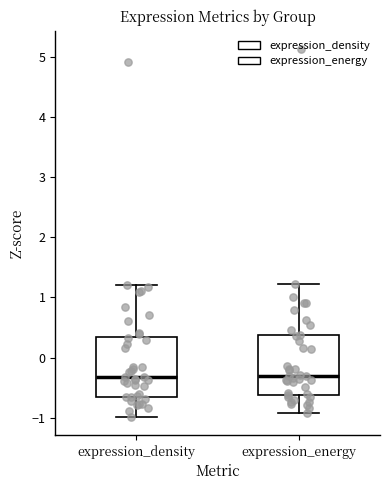

Reading left to right, transcribe this box plot: for each box, give where its median line is, the range the box spans, and where its two whiskers end, as read against the y-axis. The values are not printed on the chart, so give them approximately, as read against the axis.

expression_density: median -0.3, box -0.6 to 0.3, whiskers -1.0 to 1.2
expression_energy: median -0.3, box -0.6 to 0.4, whiskers -0.9 to 1.2